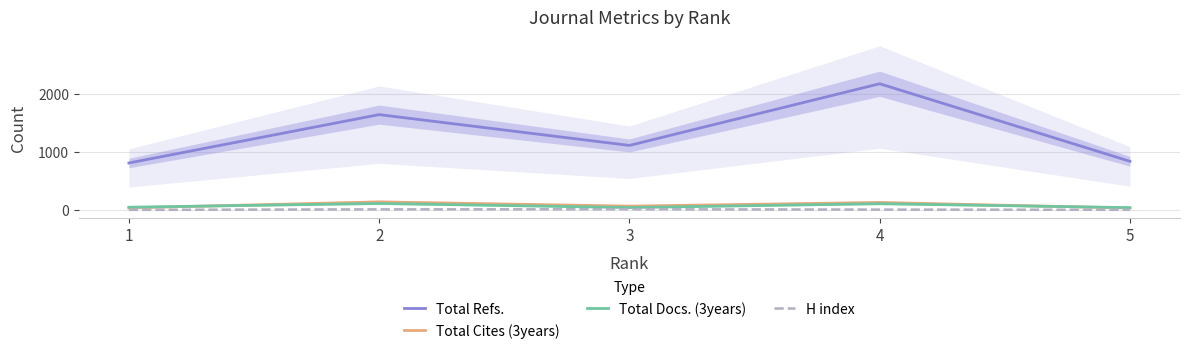

True or false: Total Docs. (3years) and Total Refs. cross at least once.

False